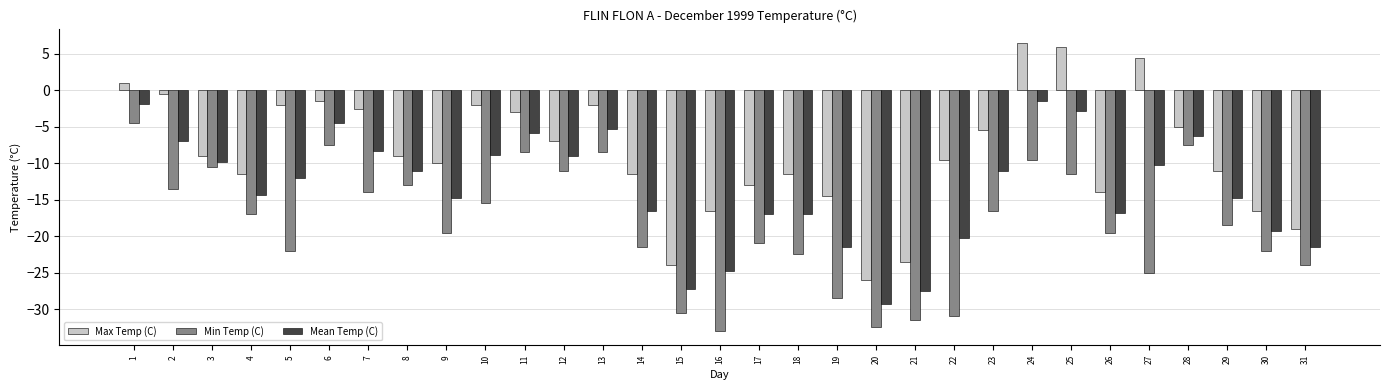

What is the maximum value for Mean Temp (C)?

-1.5